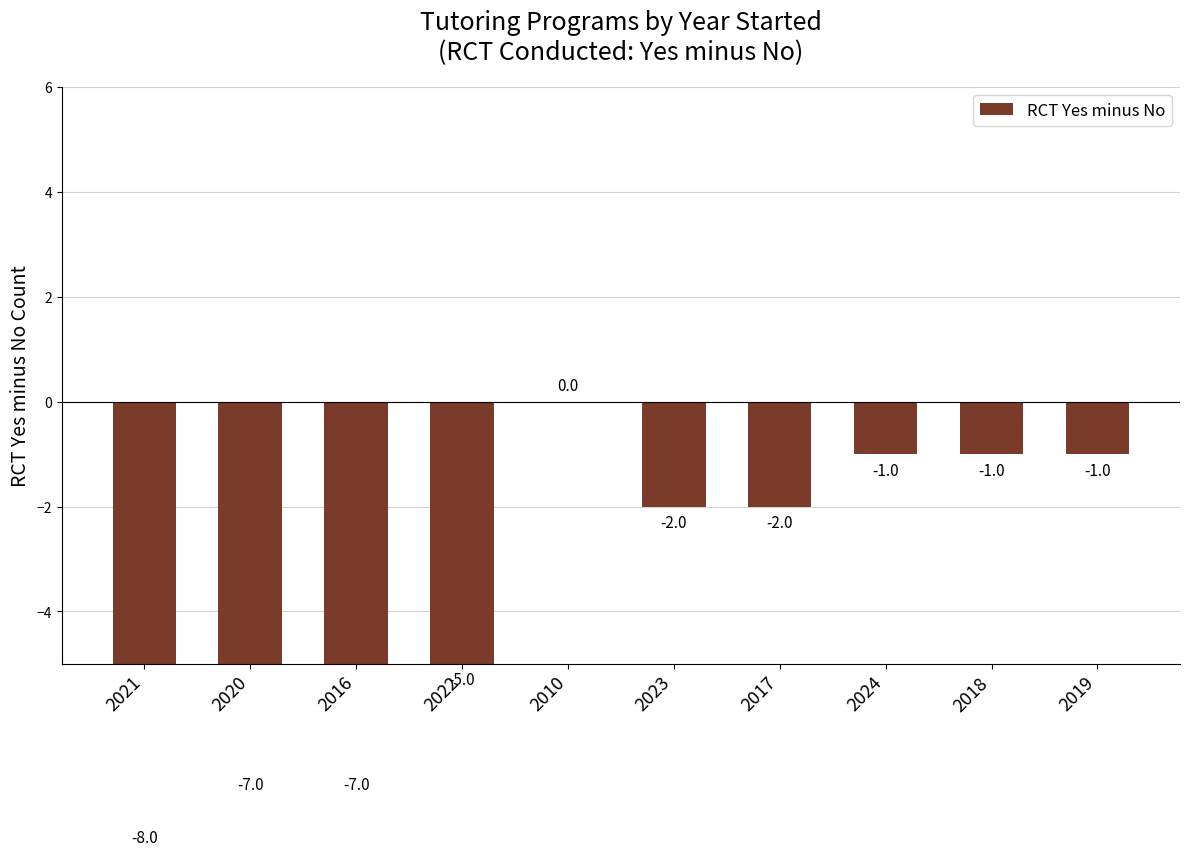

What is the label of the 8th bar from the right?

2016